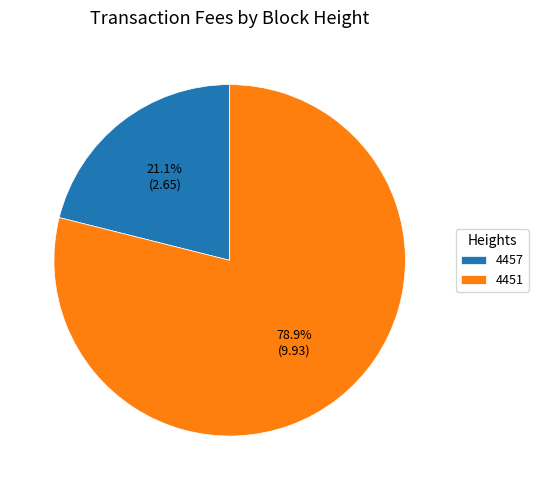

Rank the categories by value from lowest to highest.

4457, 4451